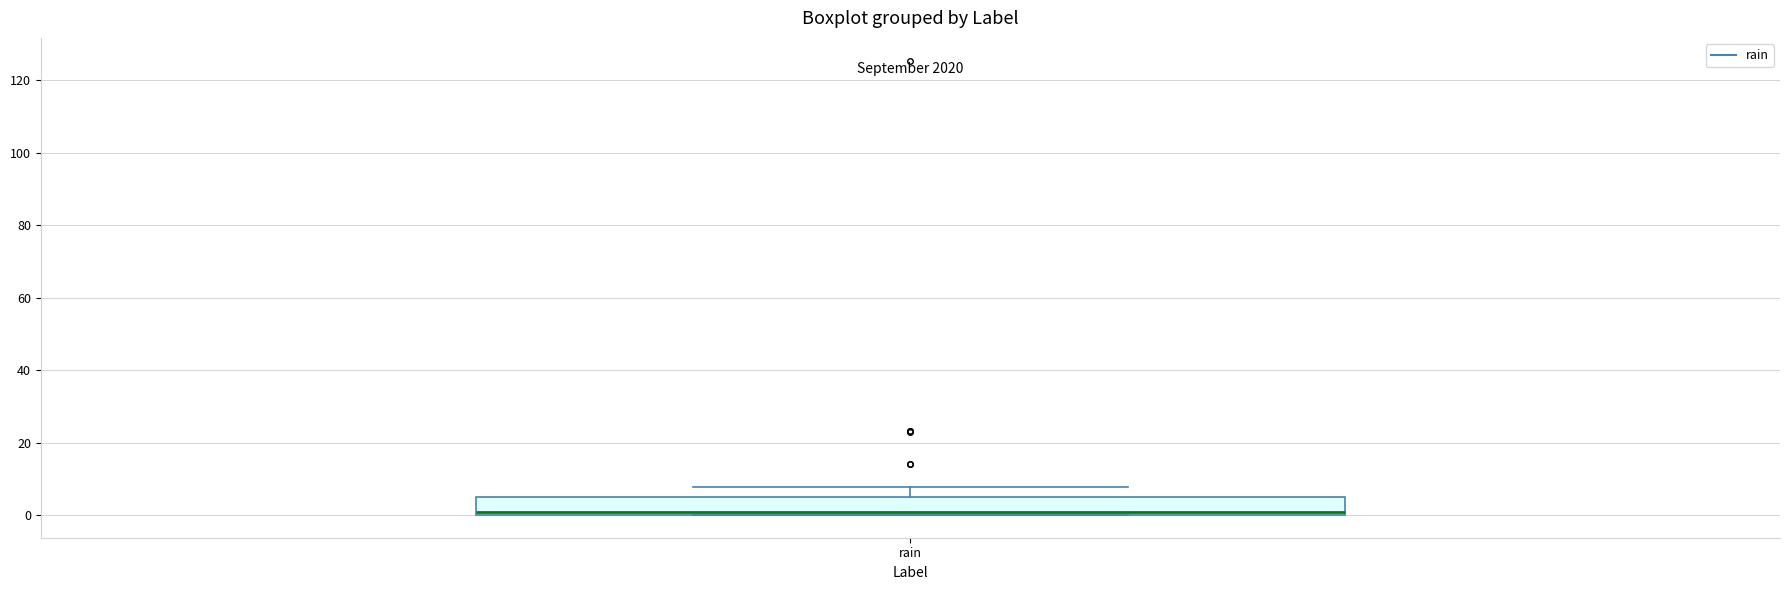

Where does the upper whisker of the box for rain end on the y-axis? The values are not printed on the chart, so give them approximately, as read against the axis.

8